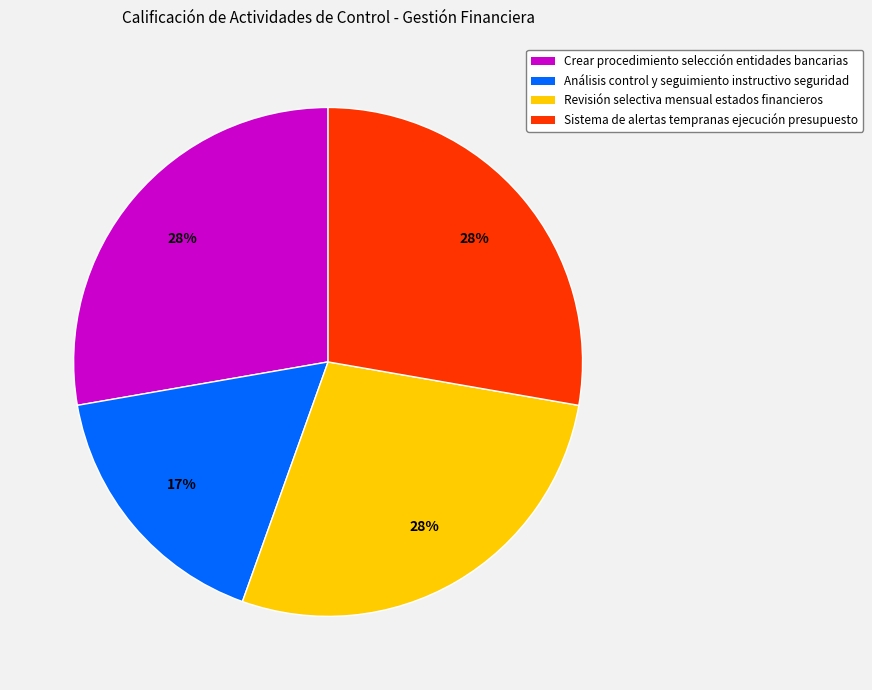

Do Revisión selectiva mensual estados financieros and Sistema de alertas tempranas ejecución presupuesto together represent more than half of the pie?

Yes